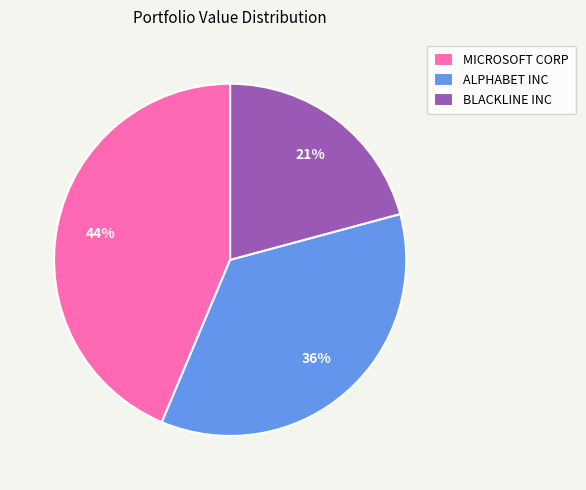

To the nearest percent, what is the average slice percentage?

33%